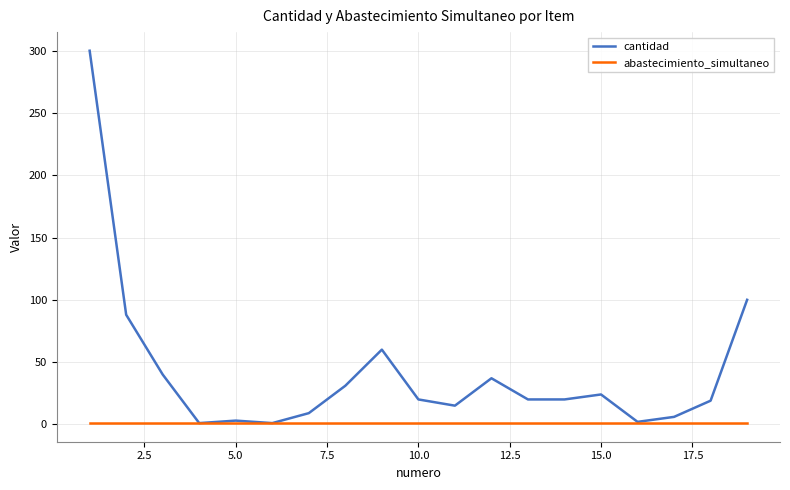

Which series has the widest spread of values?

cantidad